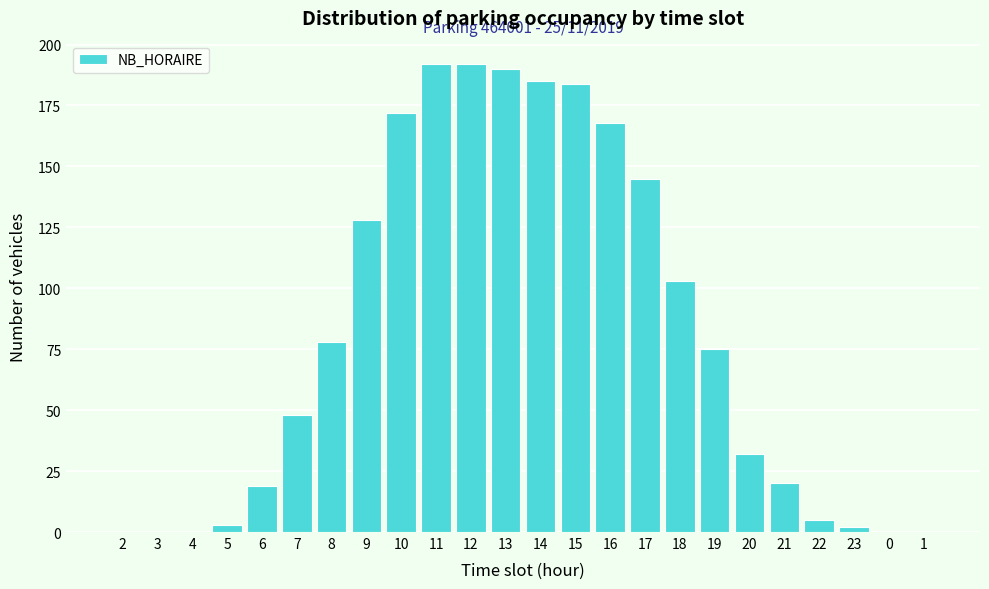

Reading right to left, what are all the values shown in this chart?

1=0	0=0	23=2	22=5	21=20	20=32	19=75	18=103	17=145	16=168	15=184	14=185	13=190	12=192	11=192	10=172	9=128	8=78	7=48	6=19	5=3	4=0	3=0	2=0